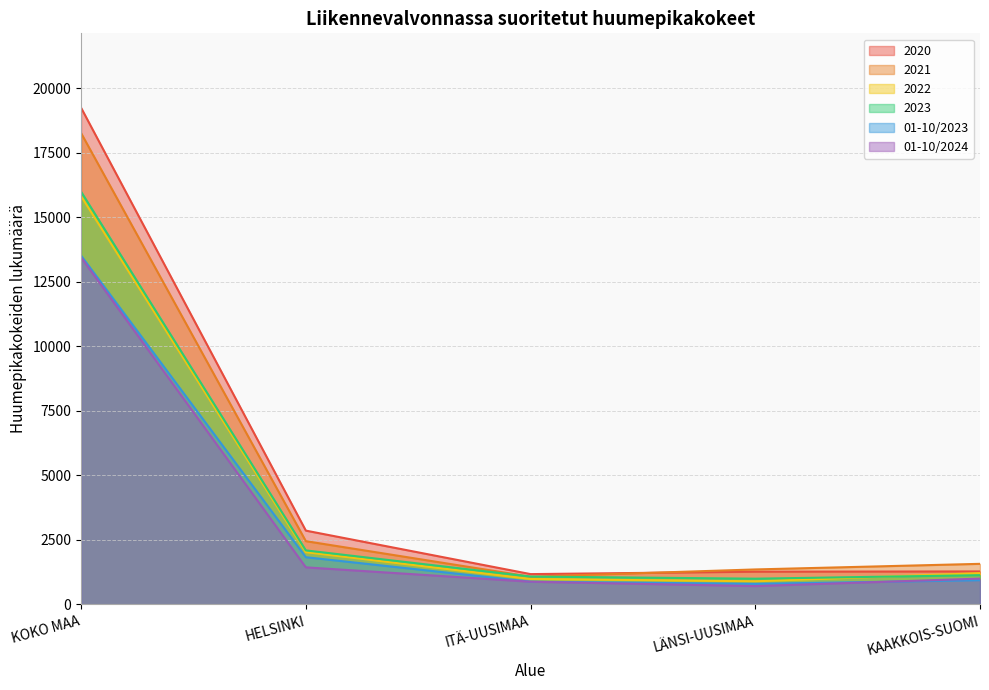

Reading left to right, list all the values displayed in this chart.

2020: KOKO MAA=19243	HELSINKI=2860	ITÄ-UUSIMAA=1175	LÄNSI-UUSIMAA=1269	KAAKKOIS-SUOMI=1279
2021: KOKO MAA=18262	HELSINKI=2452	ITÄ-UUSIMAA=1075	LÄNSI-UUSIMAA=1356	KAAKKOIS-SUOMI=1573
2022: KOKO MAA=15820	HELSINKI=2025	ITÄ-UUSIMAA=986	LÄNSI-UUSIMAA=897	KAAKKOIS-SUOMI=1212
2023: KOKO MAA=15990	HELSINKI=2094	ITÄ-UUSIMAA=1080	LÄNSI-UUSIMAA=998	KAAKKOIS-SUOMI=1134
01-10/2023: KOKO MAA=13514	HELSINKI=1830	ITÄ-UUSIMAA=880	LÄNSI-UUSIMAA=799	KAAKKOIS-SUOMI=939
01-10/2024: KOKO MAA=13446	HELSINKI=1437	ITÄ-UUSIMAA=880	LÄNSI-UUSIMAA=711	KAAKKOIS-SUOMI=1001